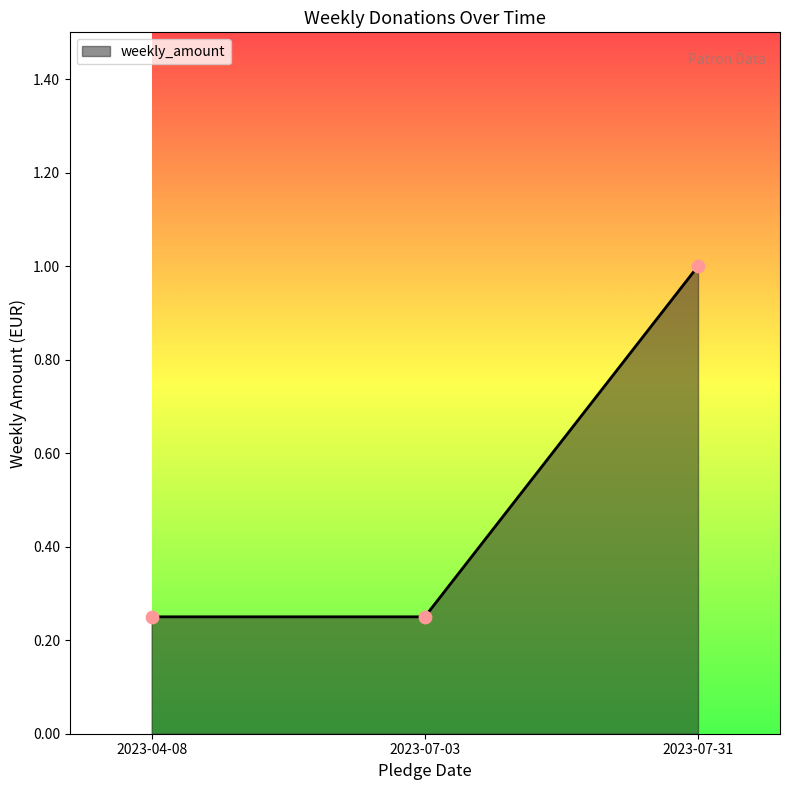

Which has a higher value, 2023-07-31 or 2023-07-03?

2023-07-31